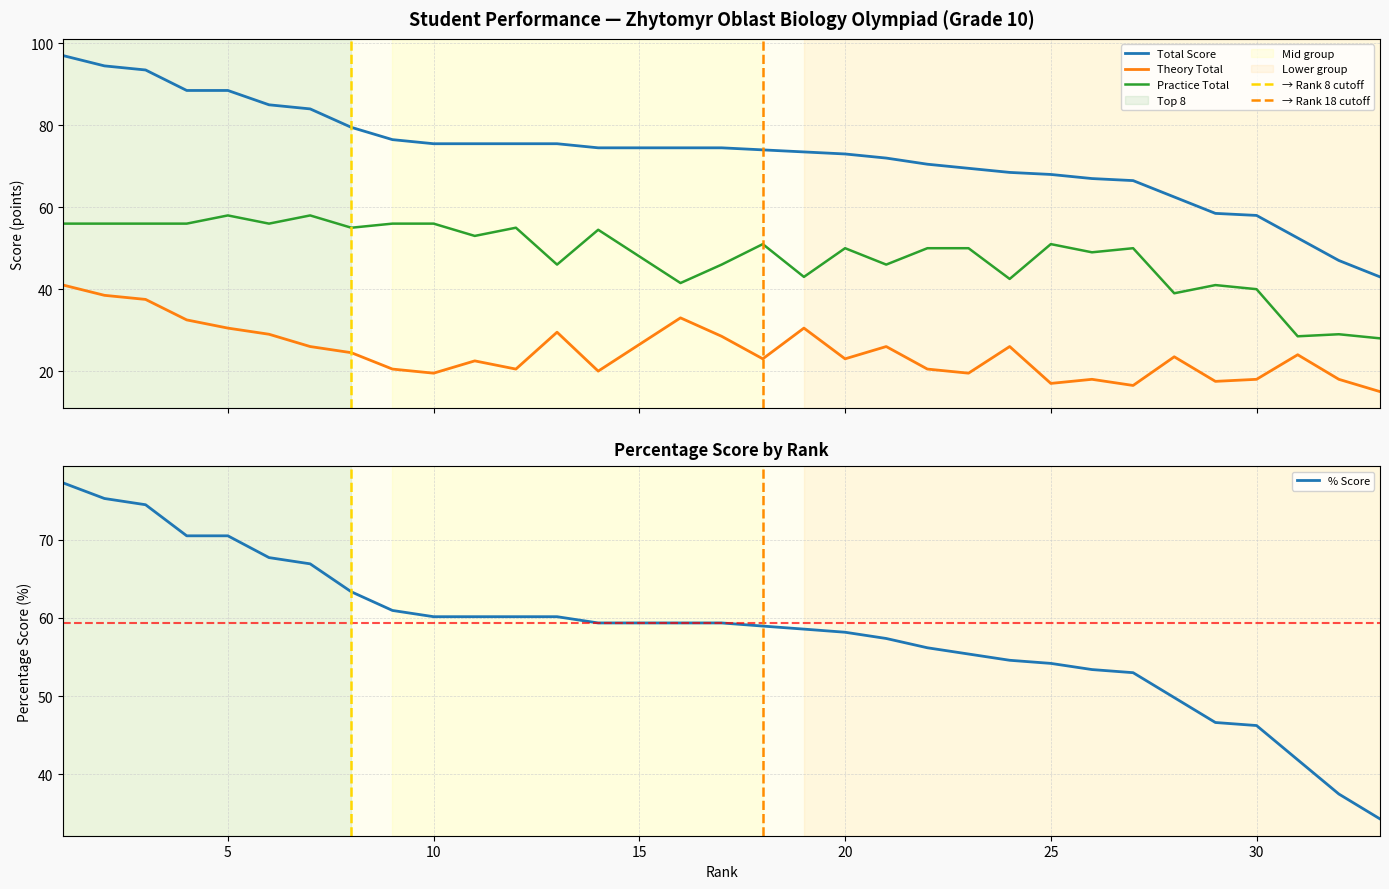

Where does the Theory Total series first go above 23?

1